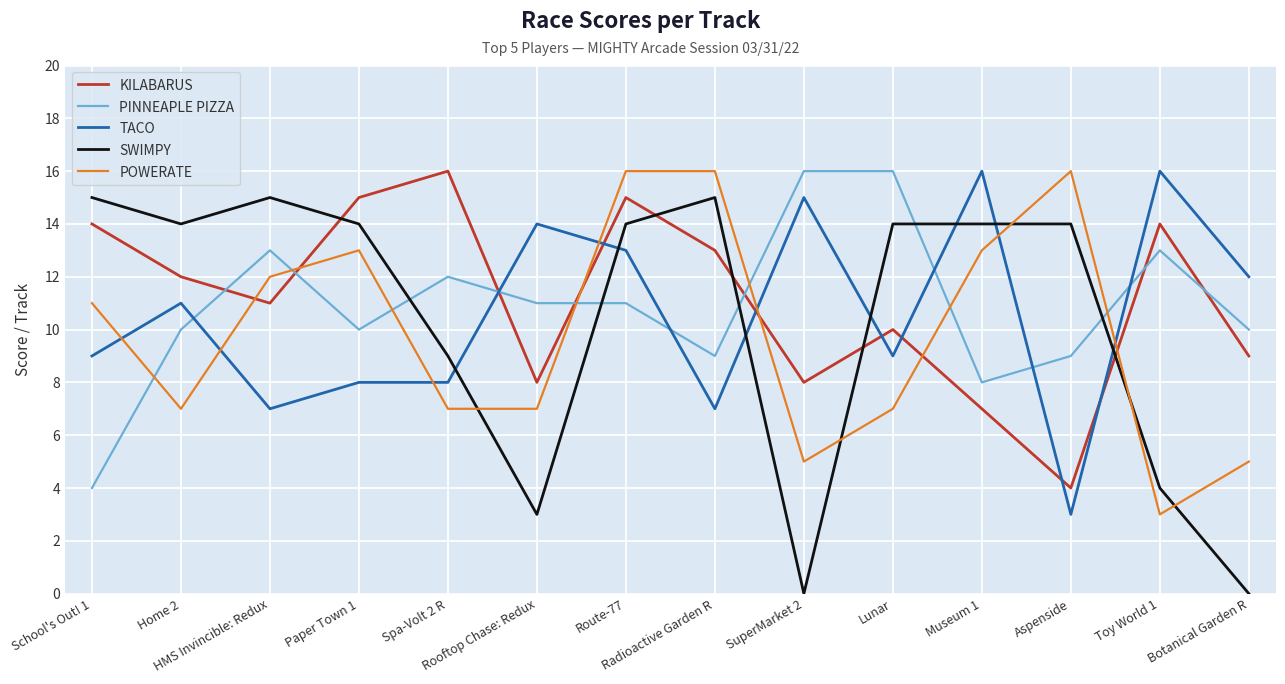

Reading right to left, list all the values displayed in this chart.

KILABARUS: Botanical Garden R=9	Toy World 1=14	Aspenside=4	Museum 1=7	Lunar=10	SuperMarket 2=8	Radioactive Garden R=13	Route-77=15	Rooftop Chase: Redux=8	Spa-Volt 2 R=16	Paper Town 1=15	HMS Invincible: Redux=11	Home 2=12	School's Out! 1=14
PINNEAPLE PIZZA: Botanical Garden R=10	Toy World 1=13	Aspenside=9	Museum 1=8	Lunar=16	SuperMarket 2=16	Radioactive Garden R=9	Route-77=11	Rooftop Chase: Redux=11	Spa-Volt 2 R=12	Paper Town 1=10	HMS Invincible: Redux=13	Home 2=10	School's Out! 1=4
TACO: Botanical Garden R=12	Toy World 1=16	Aspenside=3	Museum 1=16	Lunar=9	SuperMarket 2=15	Radioactive Garden R=7	Route-77=13	Rooftop Chase: Redux=14	Spa-Volt 2 R=8	Paper Town 1=8	HMS Invincible: Redux=7	Home 2=11	School's Out! 1=9
SWIMPY: Botanical Garden R=0	Toy World 1=4	Aspenside=14	Museum 1=14	Lunar=14	SuperMarket 2=0	Radioactive Garden R=15	Route-77=14	Rooftop Chase: Redux=3	Spa-Volt 2 R=9	Paper Town 1=14	HMS Invincible: Redux=15	Home 2=14	School's Out! 1=15
POWERATE: Botanical Garden R=5	Toy World 1=3	Aspenside=16	Museum 1=13	Lunar=7	SuperMarket 2=5	Radioactive Garden R=16	Route-77=16	Rooftop Chase: Redux=7	Spa-Volt 2 R=7	Paper Town 1=13	HMS Invincible: Redux=12	Home 2=7	School's Out! 1=11